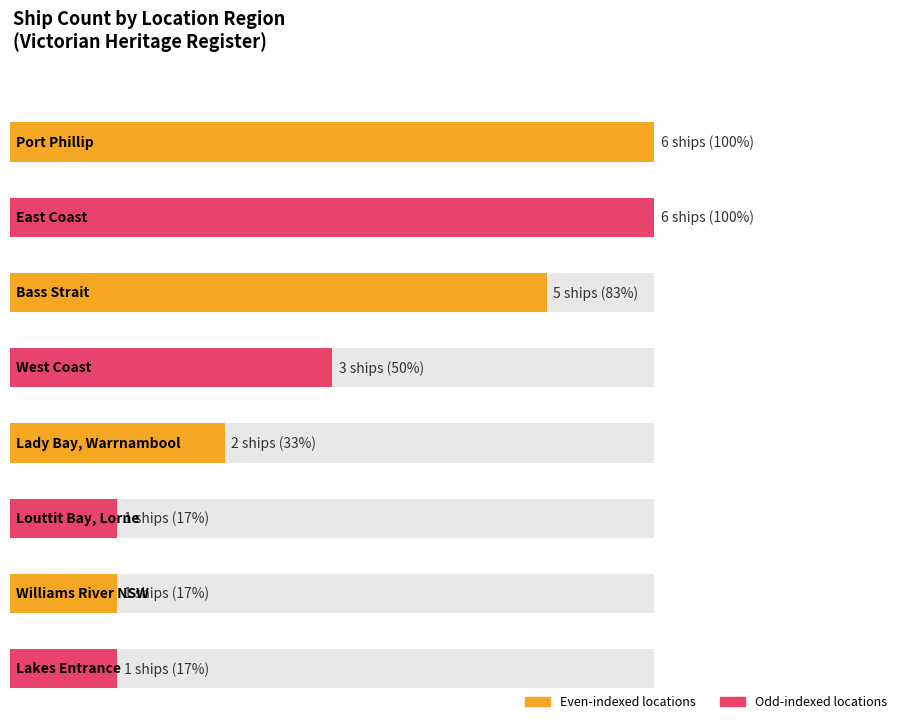

How many values are between 1 and 6?

8